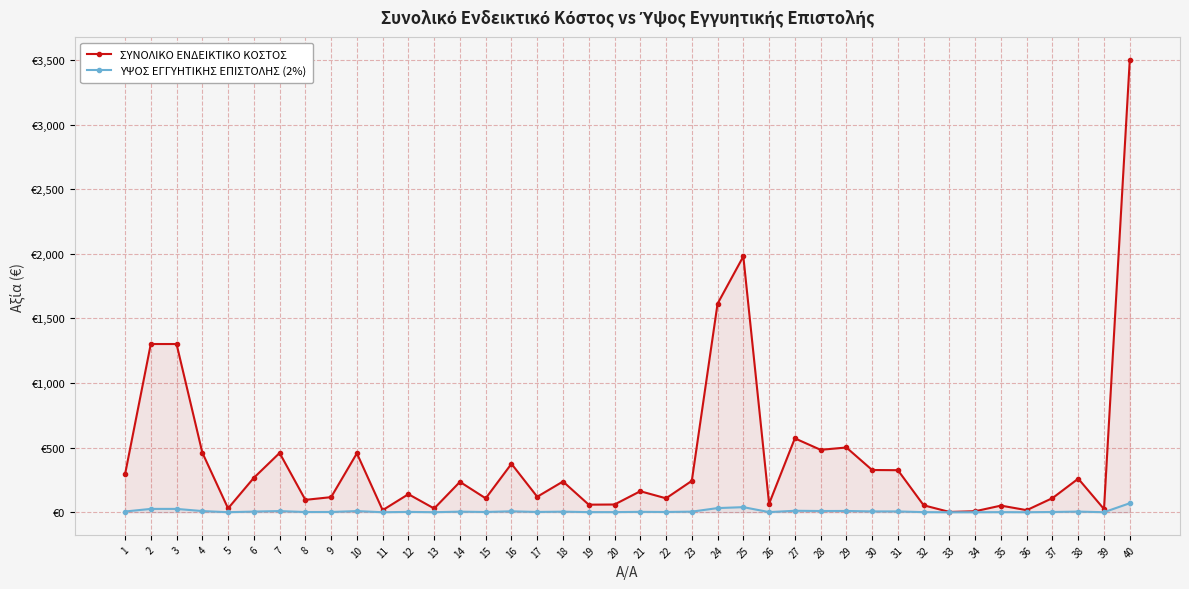

What is the total value across all series at 34?

8.2